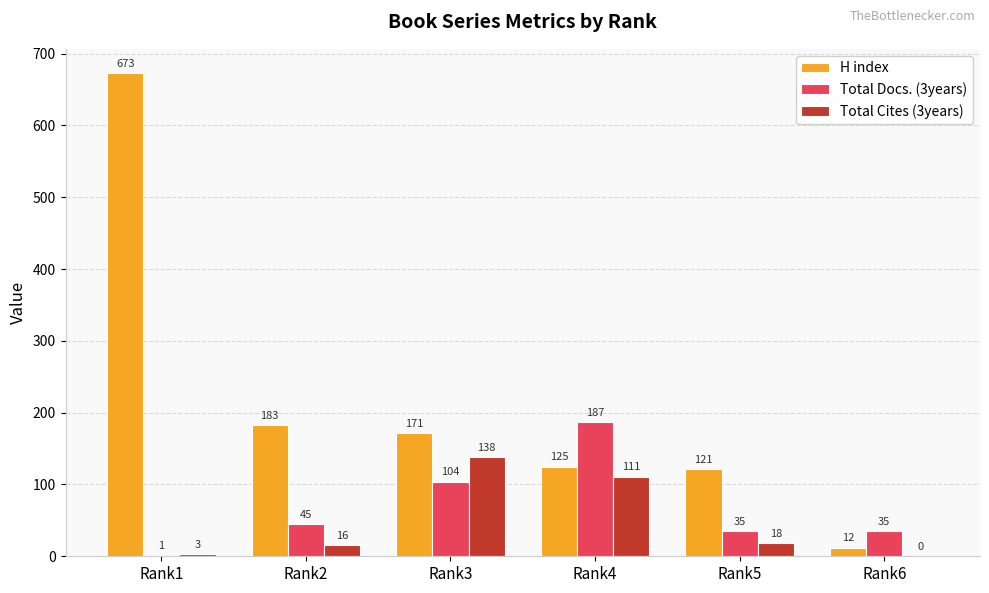

Reading left to right, extract all data points from this chart.

H index: Rank1=673	Rank2=183	Rank3=171	Rank4=125	Rank5=121	Rank6=12
Total Docs. (3years): Rank1=1	Rank2=45	Rank3=104	Rank4=187	Rank5=35	Rank6=35
Total Cites (3years): Rank1=3	Rank2=16	Rank3=138	Rank4=111	Rank5=18	Rank6=0